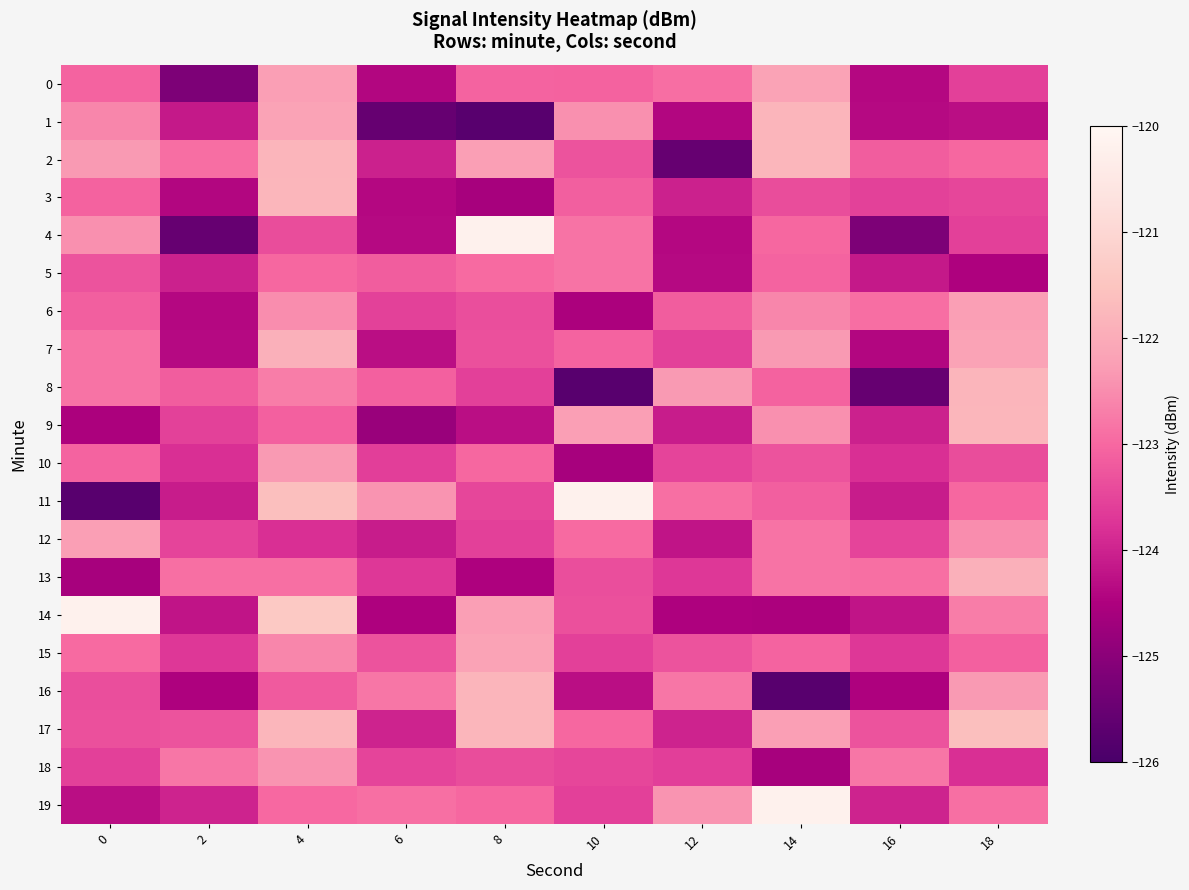

Reading right to left, transcribe all the data shown in this chart.

0: 18=-123.6	16=-124.4	14=-122.2	12=-122.9	10=-123.1	8=-123.1	6=-124.4	4=-122.2	2=-125.2	0=-123.1
1: 18=-124.3	16=-124.4	14=-121.8	12=-124.4	10=-122.5	8=-125.7	6=-125.5	4=-122.2	2=-124.1	0=-122.6
2: 18=-123.0	16=-123.2	14=-121.8	12=-125.5	10=-123.3	8=-122.2	6=-124.0	4=-121.8	2=-122.9	0=-122.3
3: 18=-123.5	16=-123.5	14=-123.4	12=-124.0	10=-123.1	8=-124.6	6=-124.4	4=-121.8	2=-124.4	0=-123.1
4: 18=-123.6	16=-125.2	14=-123.0	12=-124.4	10=-122.9	8=-120.2	6=-124.4	4=-123.4	2=-125.5	0=-122.5
5: 18=-124.5	16=-124.1	14=-123.1	12=-124.4	10=-122.8	8=-123.0	6=-123.2	4=-123.0	2=-124.0	0=-123.3
6: 18=-122.2	16=-122.9	14=-122.6	12=-123.2	10=-124.5	8=-123.4	6=-123.5	4=-122.5	2=-124.4	0=-123.1
7: 18=-122.2	16=-124.4	14=-122.3	12=-123.5	10=-123.1	8=-123.3	6=-124.3	4=-121.9	2=-124.4	0=-122.9
8: 18=-121.8	16=-125.5	14=-123.1	12=-122.3	10=-125.7	8=-123.6	6=-123.1	4=-122.7	2=-123.2	0=-122.8
9: 18=-121.8	16=-124.0	14=-122.5	12=-124.1	10=-122.2	8=-124.3	6=-124.8	4=-123.1	2=-123.5	0=-124.5
10: 18=-123.4	16=-123.8	14=-123.3	12=-123.5	10=-124.6	8=-123.0	6=-123.6	4=-122.3	2=-123.8	0=-123.1
11: 18=-123.0	16=-124.1	14=-123.1	12=-122.9	10=-120.2	8=-123.5	6=-122.4	4=-121.6	2=-124.1	0=-125.7
12: 18=-122.5	16=-123.5	14=-122.9	12=-124.2	10=-123.0	8=-123.6	6=-124.1	4=-123.8	2=-123.5	0=-122.2
13: 18=-121.9	16=-122.9	14=-122.8	12=-123.7	10=-123.4	8=-124.5	6=-123.7	4=-122.9	2=-122.9	0=-124.6
14: 18=-122.7	16=-124.2	14=-124.5	12=-124.5	10=-123.3	8=-122.2	6=-124.5	4=-121.4	2=-124.2	0=-120.2
15: 18=-123.1	16=-123.7	14=-123.1	12=-123.3	10=-123.6	8=-122.2	6=-123.3	4=-122.6	2=-123.7	0=-123.0
16: 18=-122.3	16=-124.5	14=-125.7	12=-122.8	10=-124.3	8=-121.8	6=-122.8	4=-123.2	2=-124.5	0=-123.4
17: 18=-121.6	16=-123.3	14=-122.2	12=-124.0	10=-123.0	8=-121.8	6=-124.0	4=-121.8	2=-123.3	0=-123.3
18: 18=-123.8	16=-122.8	14=-124.6	12=-123.6	10=-123.5	8=-123.4	6=-123.5	4=-122.4	2=-122.8	0=-123.6
19: 18=-122.9	16=-124.0	14=-120.2	12=-122.4	10=-123.6	8=-123.0	6=-122.9	4=-123.0	2=-124.0	0=-124.3